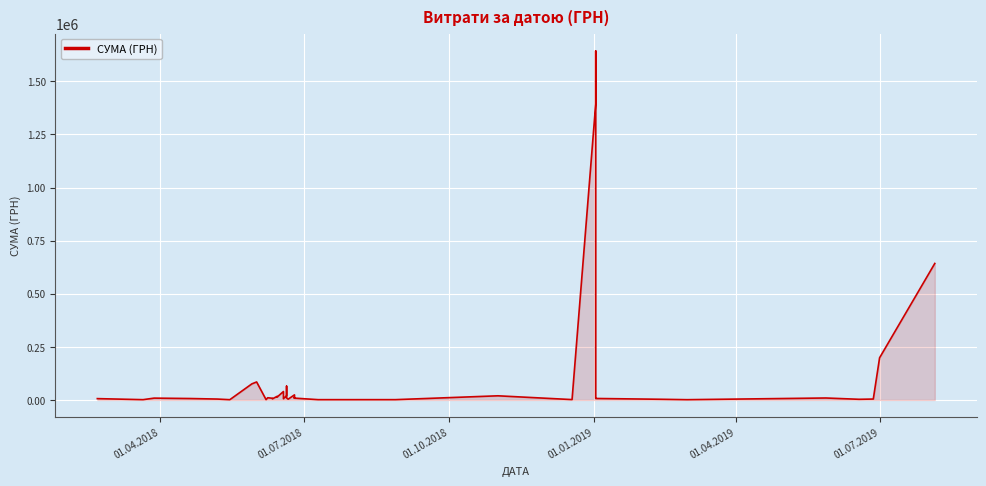

Is it true that the value at 01.07.2018 is 635.1?

False